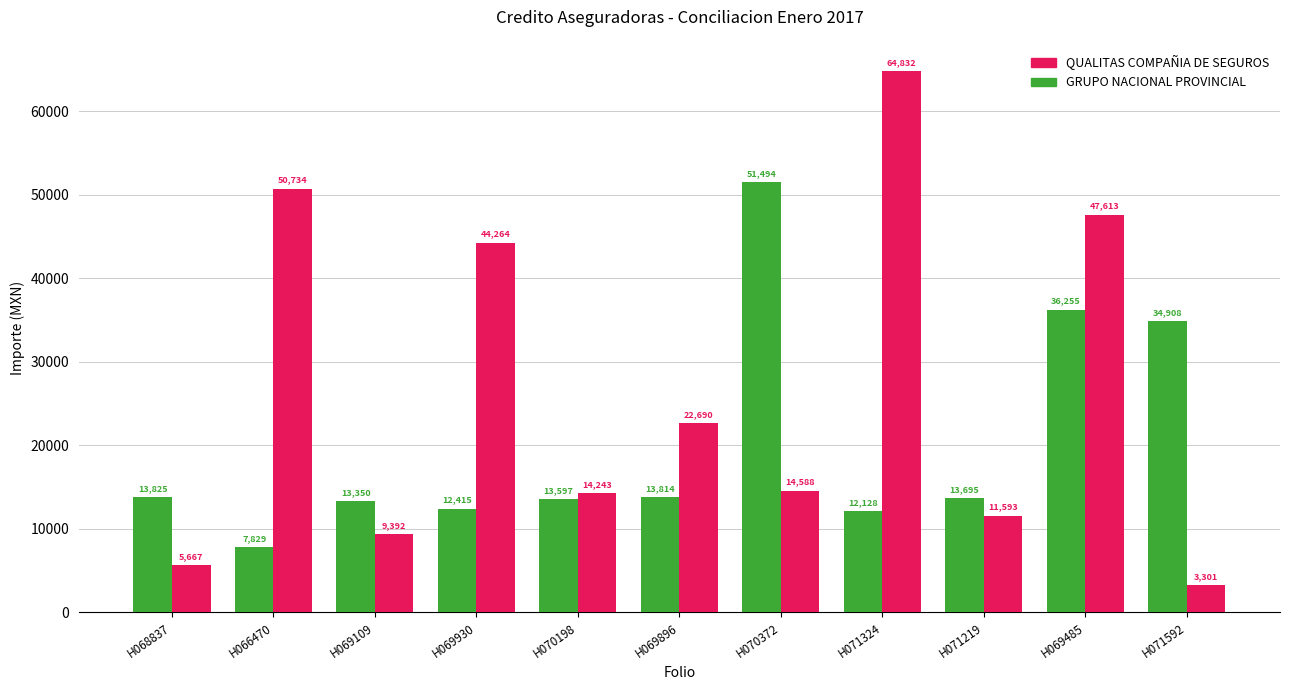

The value of GRUPO NACIONAL PROVINCIAL at H071592 is 10699.6. True or false?

False